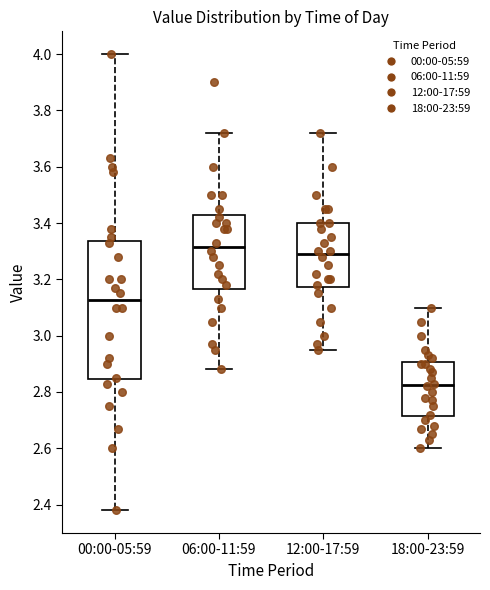

Reading left to right, read every box against the y-axis: the position of its median line, the range the box covers, and the ends of its whiskers. The values are not printed on the chart, so give them approximately, as read against the axis.

00:00-05:59: median 3.12, box 2.84 to 3.34, whiskers 2.38 to 4.00
06:00-11:59: median 3.32, box 3.16 to 3.42, whiskers 2.88 to 3.72
12:00-17:59: median 3.30, box 3.18 to 3.40, whiskers 2.96 to 3.72
18:00-23:59: median 2.82, box 2.72 to 2.90, whiskers 2.60 to 3.10